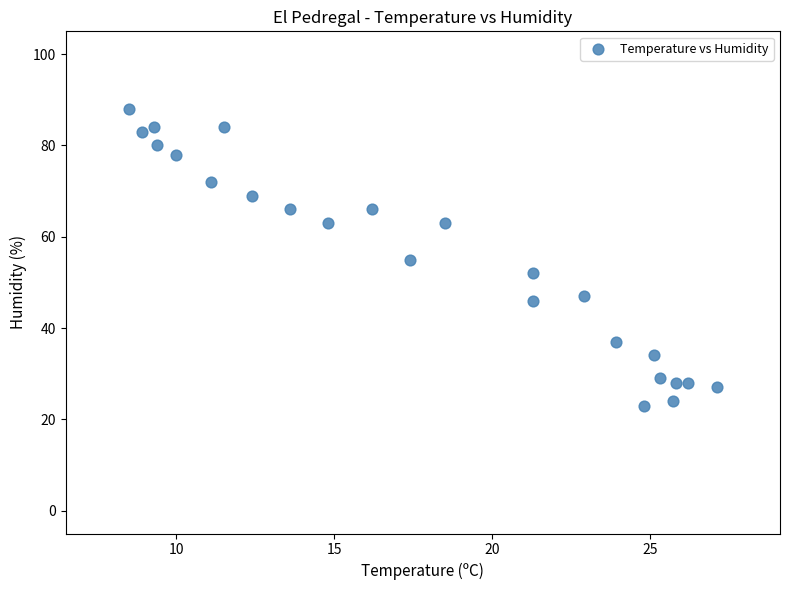

What is the range of Y values (max minus min)?

65